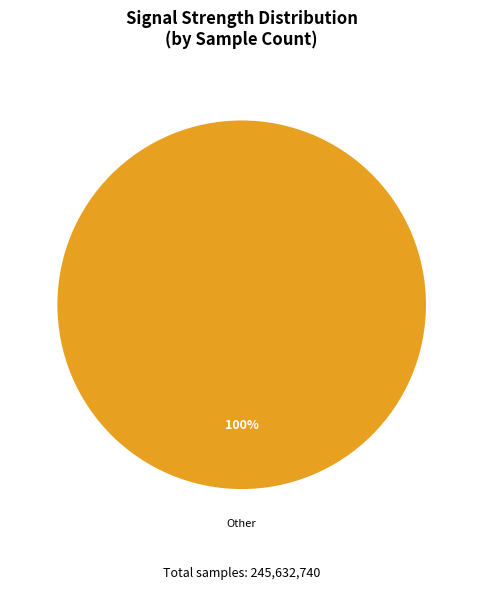

Is there a majority slice in this chart?

Yes